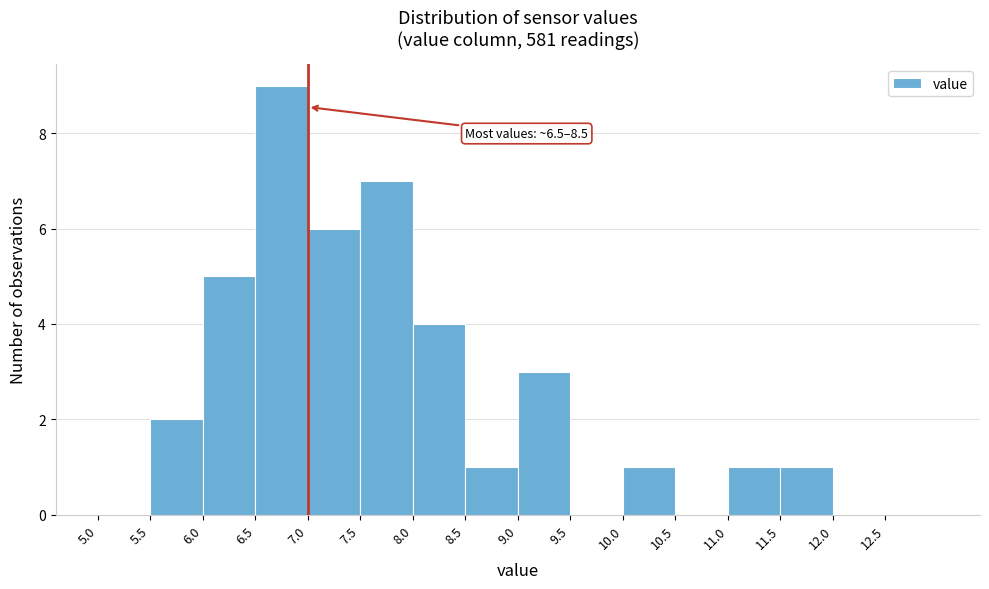

Which range on the x-axis has the tallest bar?

6.5 to 7.0